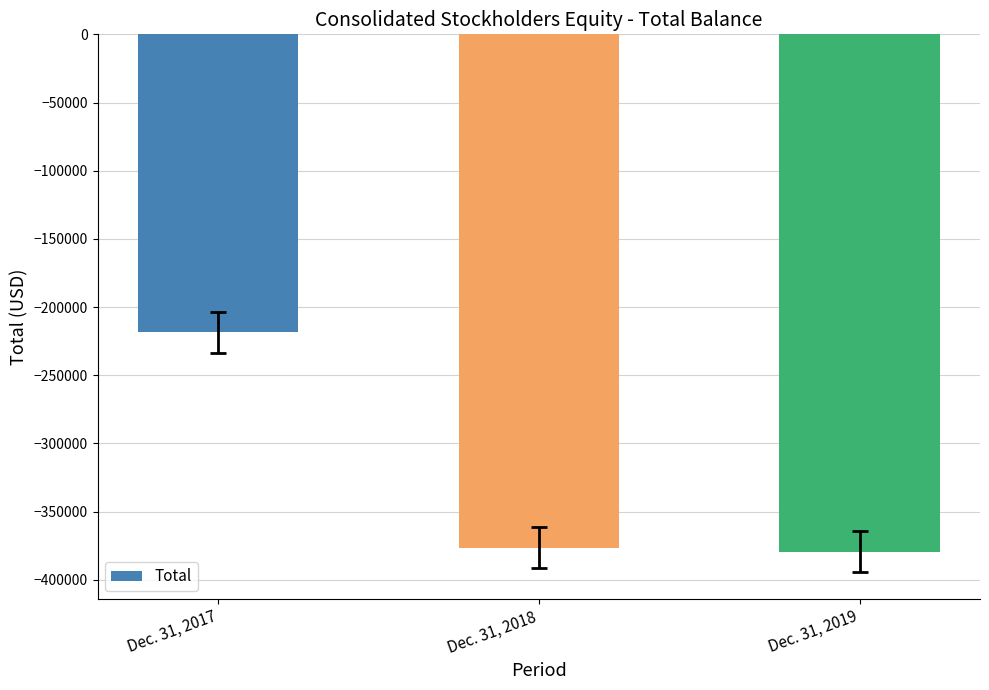

Is it true that the value at Dec. 31, 2018 is -376342?

True